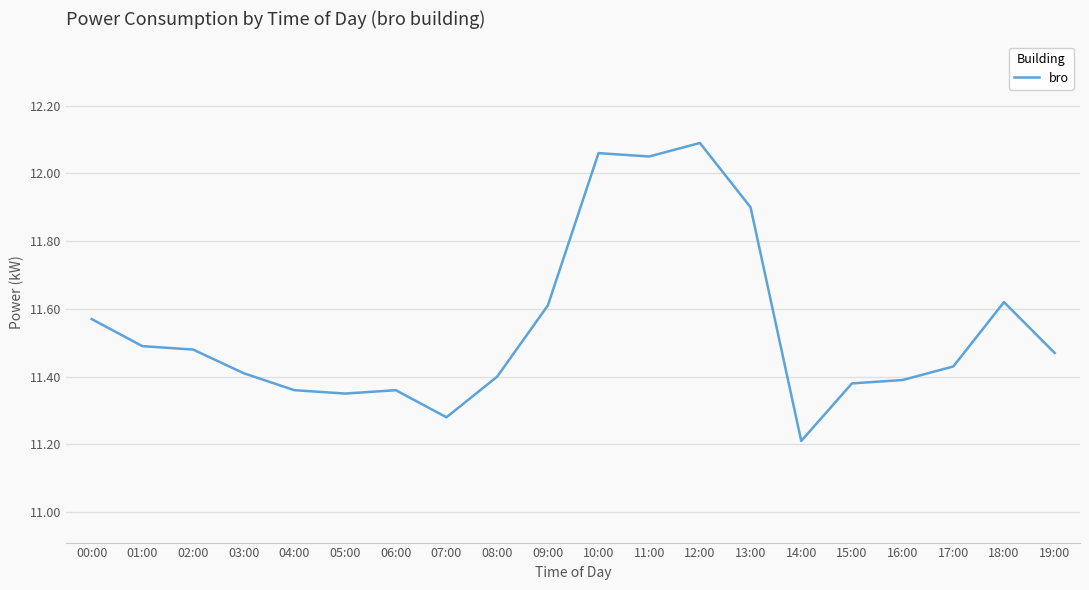

What is the smallest value displayed?

11.2